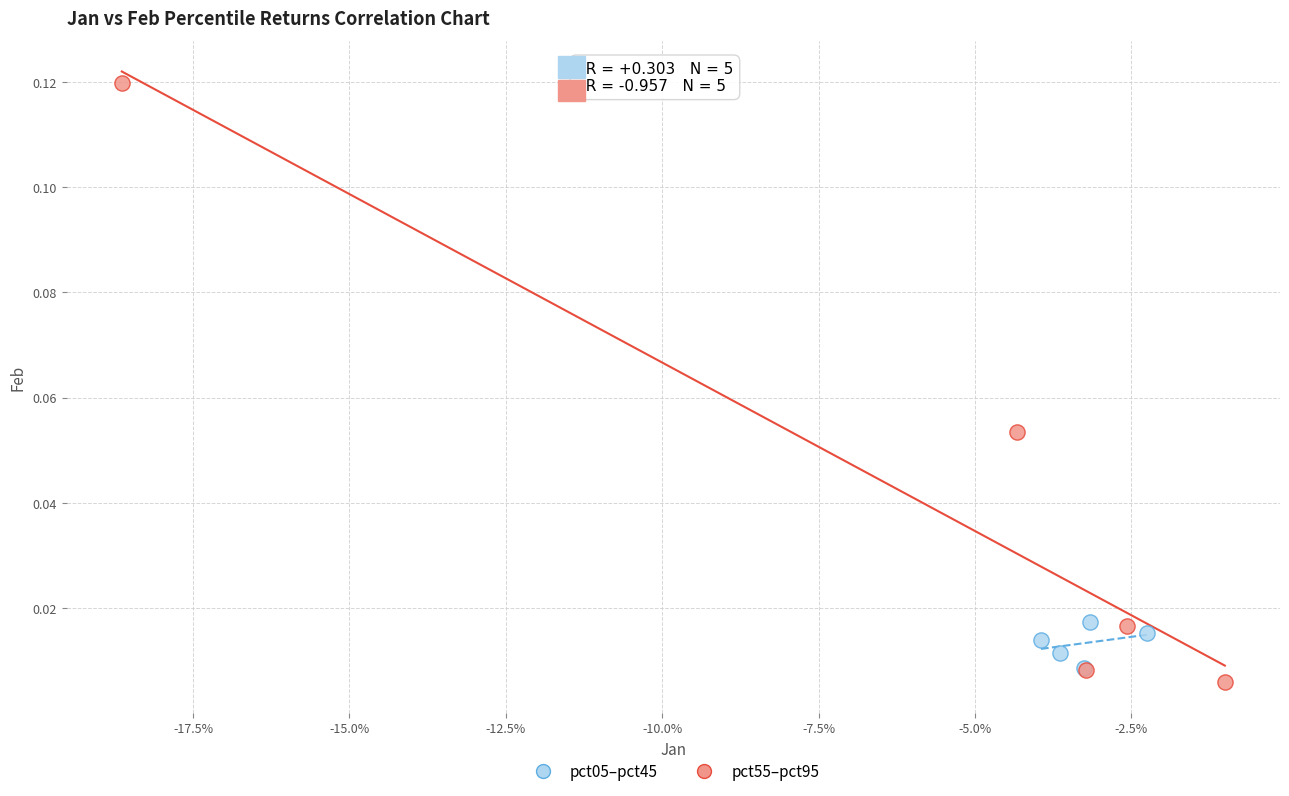

Which series has the widest spread of Y values?

pct55–pct95